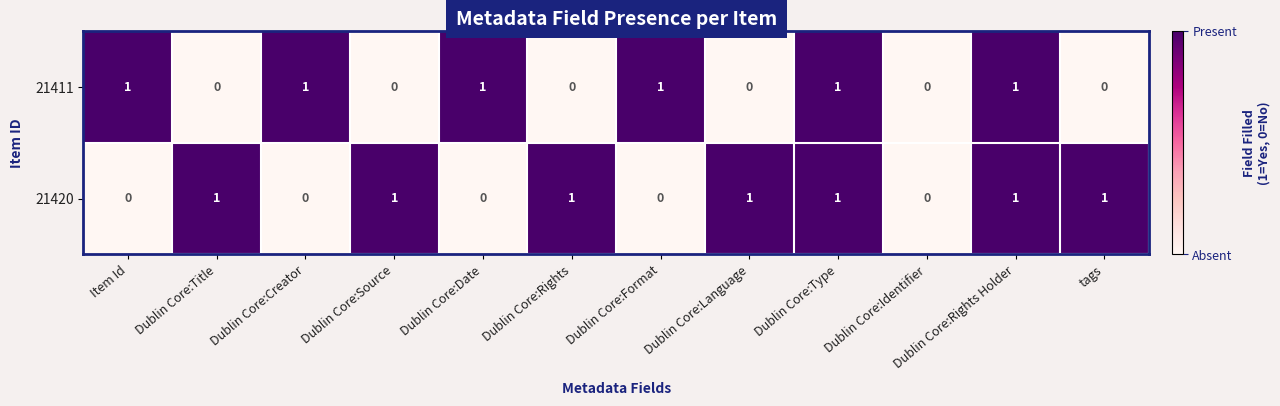

At Dublin Core:Title, list the series in order from smallest to largest.

21411, 21420